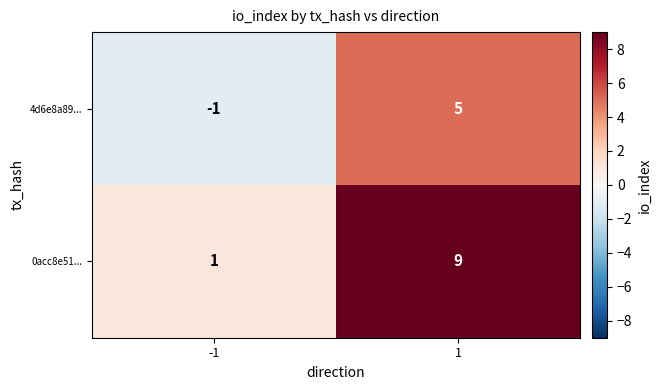

Is the value of 4d6e8a89... at 1 greater than the value of 0acc8e51... at -1?

Yes